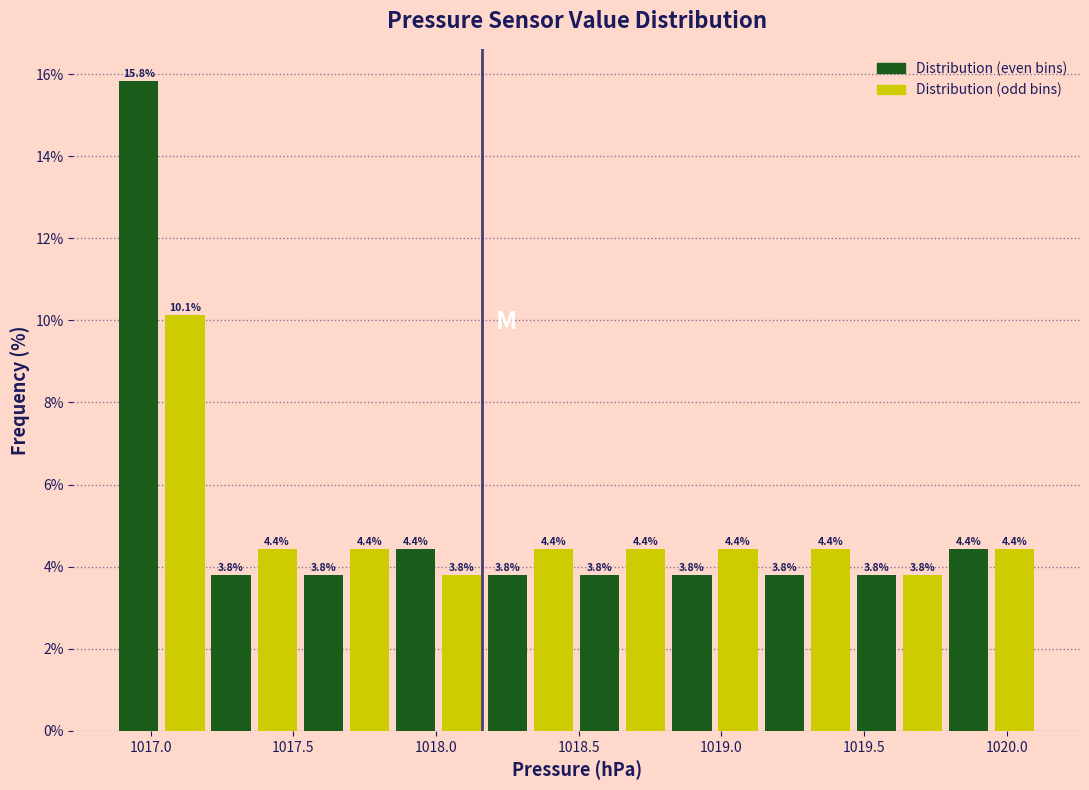

Around what value on the x-axis is the tallest bar? Give the approximate position of its centre, as read against the axis.

1016.95